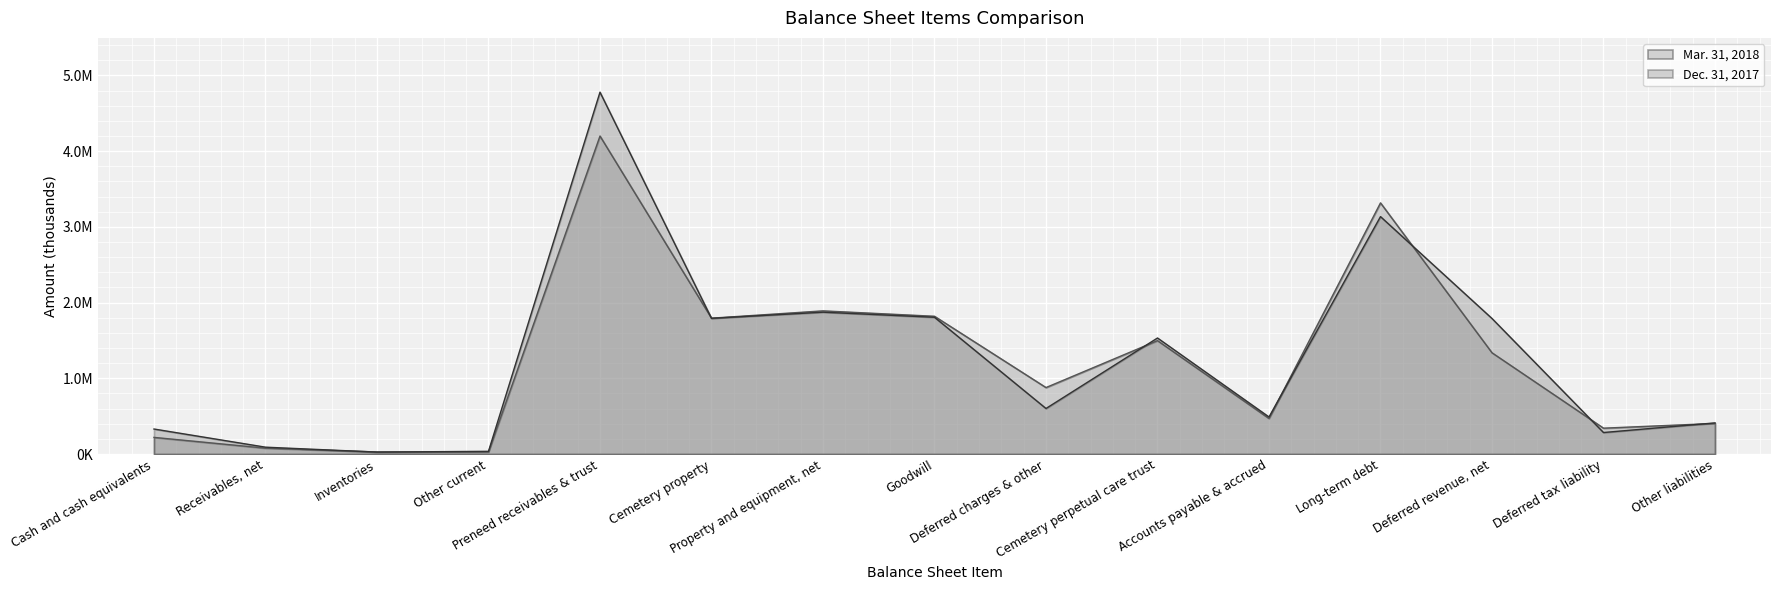

What are all the series names shown in the legend?

Mar. 31, 2018, Dec. 31, 2017